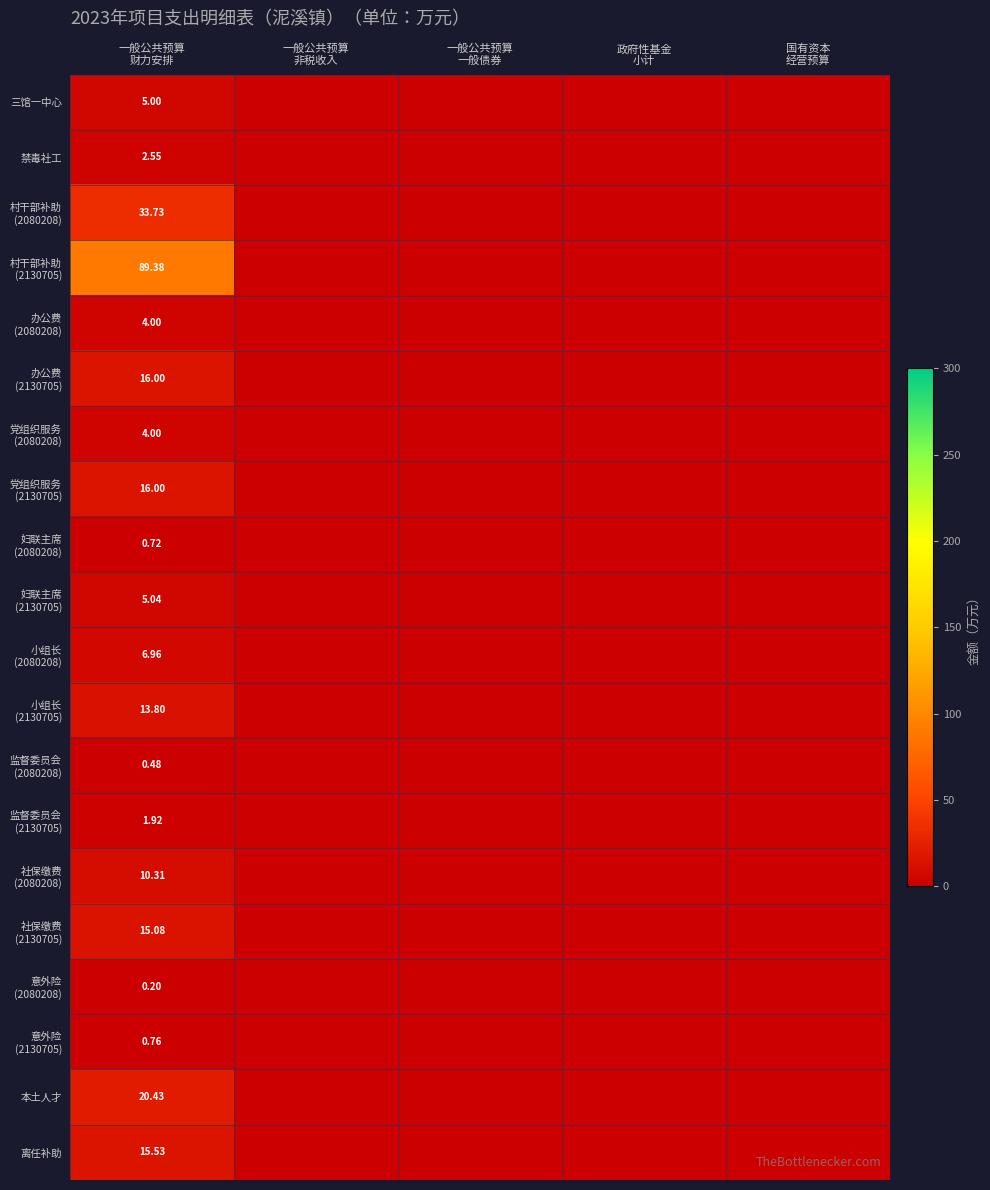

At how many categories does at least one series exceed 88?

1